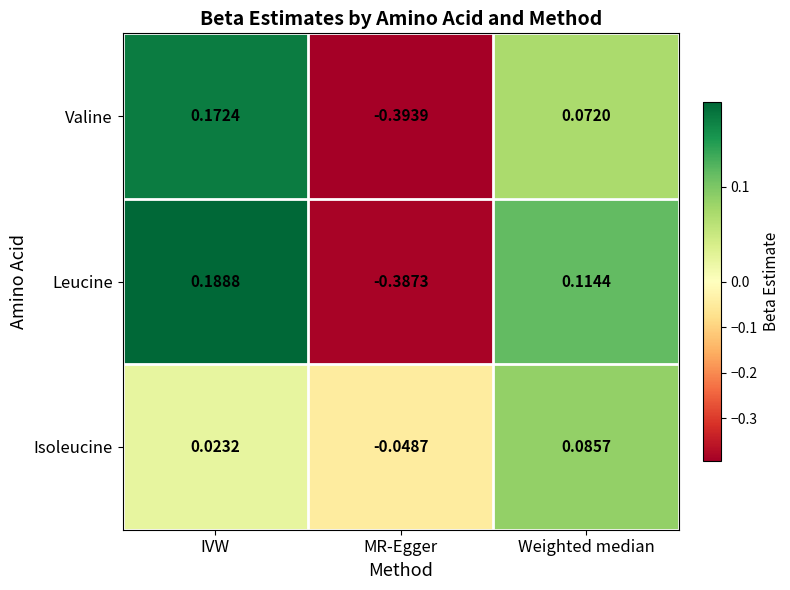

At which category does the chart reach its peak across all series?

IVW